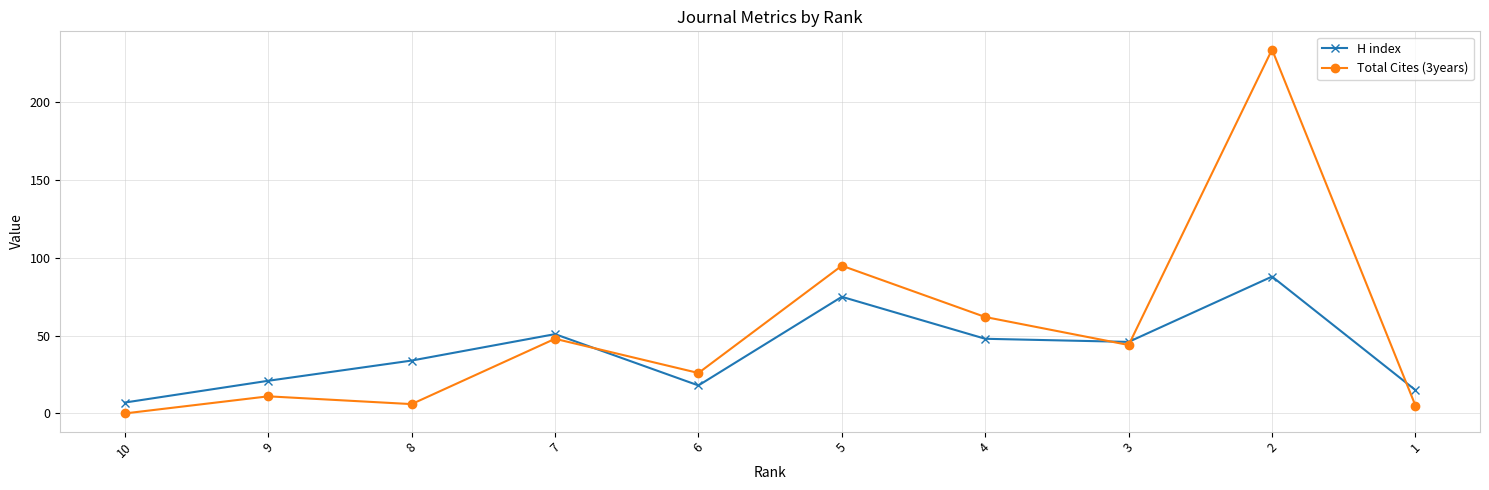

In H index, how many points are lower than both neighbors (excluding endpoints)?

2